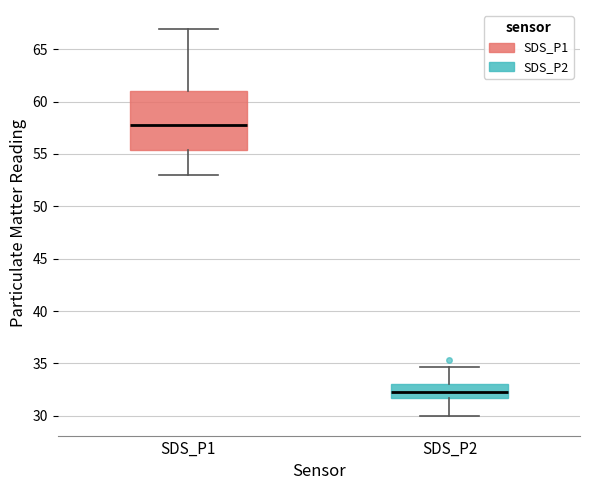

Reading left to right, read every box against the y-axis: the position of its median line, the range the box covers, and the ends of its whiskers. The values are not printed on the chart, so give them approximately, as read against the axis.

SDS_P1: median 58.0, box 55.5 to 61.0, whiskers 53.0 to 67.0
SDS_P2: median 32.5, box 31.5 to 33.0, whiskers 30.0 to 34.5